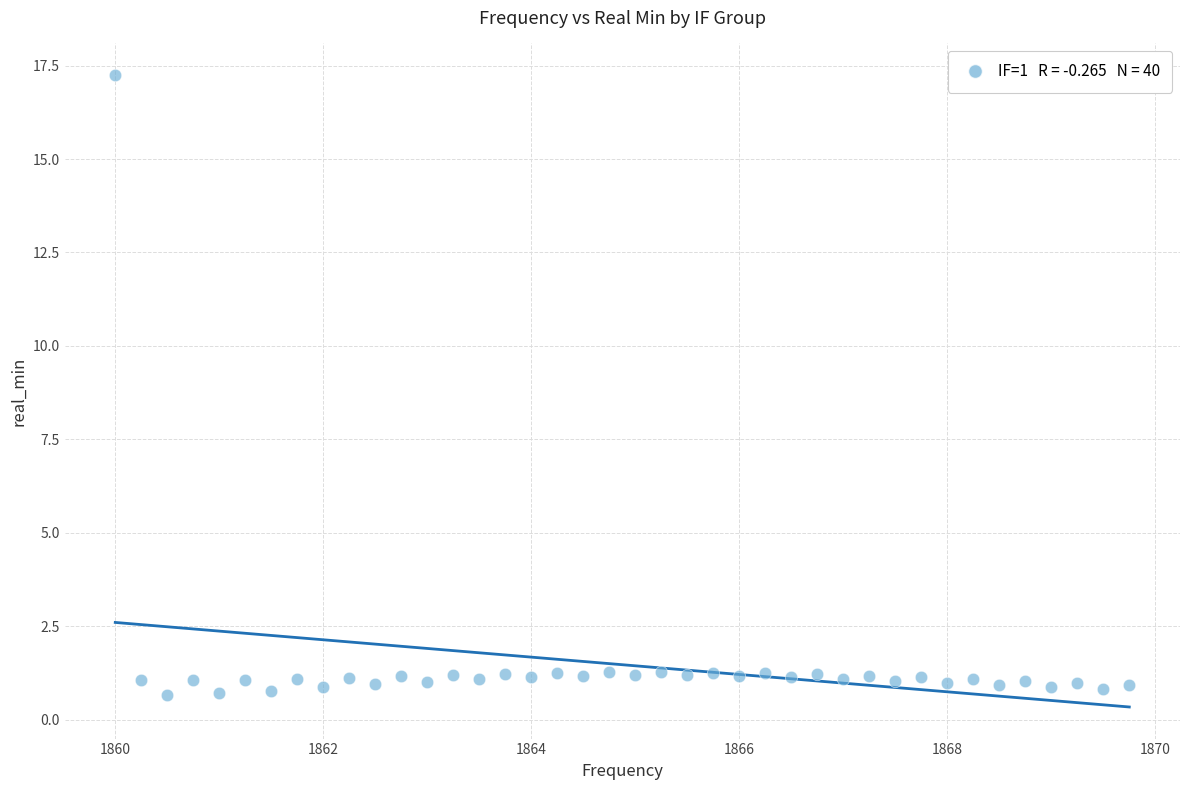

What is the range of Y values (max minus min)?

16.6